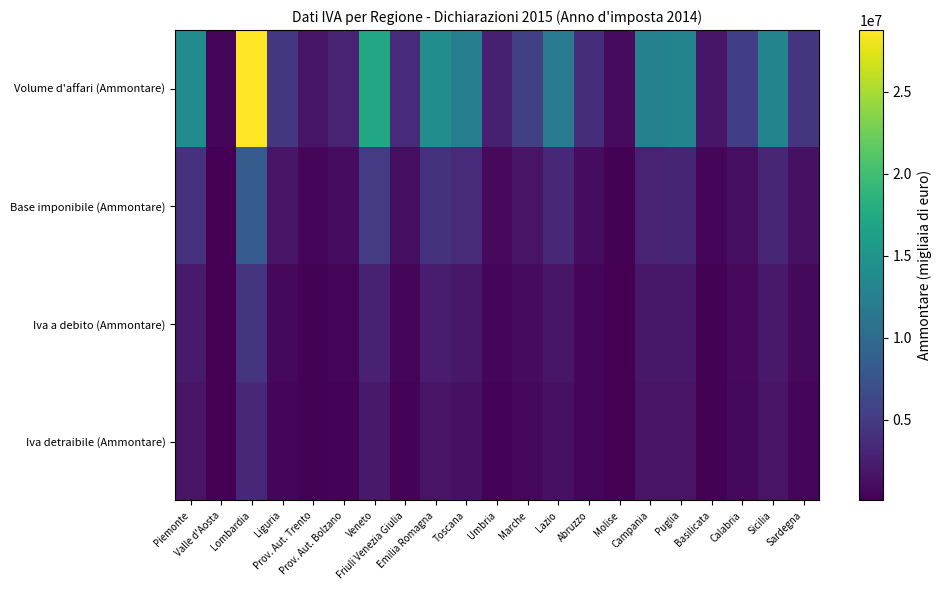

Reading left to right, what are all the values shown in this chart?

Volume d'affari (Ammontare): Piemonte=13881123	Valle d'Aosta=503267	Lombardia=28772178	Liguria=4686253	Prov. Aut. Trento=1741974	Prov. Aut. Bolzano=2822093	Veneto=17172156	Friuli Venezia Giulia=3546432	Emilia Romagna=14082615	Toscana=12317198	Umbria=2554900	Marche=5508945	Lazio=12005251	Abruzzo=3853037	Molise=929651	Campania=12724030	Puglia=13065325	Basilicata=1825743	Calabria=5343044	Sicilia=13051603	Sardegna=4531155
Base imponibile (Ammontare): Piemonte=4204100	Valle d'Aosta=163906	Lombardia=8429175	Liguria=1582201	Prov. Aut. Trento=581532	Prov. Aut. Bolzano=1012681	Veneto=5036067	Friuli Venezia Giulia=1155803	Emilia Romagna=4258875	Toscana=3558430	Umbria=742964	Marche=1554501	Lazio=3377137	Abruzzo=1044197	Molise=234085	Campania=2763600	Puglia=3062401	Basilicata=436193	Calabria=1130019	Sicilia=3167387	Sardegna=1345995
Iva a debito (Ammontare): Piemonte=2129309	Valle d'Aosta=77324	Lombardia=4499197	Liguria=692346	Prov. Aut. Trento=274781	Prov. Aut. Bolzano=440075	Veneto=2666481	Friuli Venezia Giulia=540146	Emilia Romagna=2207669	Toscana=1905210	Umbria=403703	Marche=858228	Lazio=1846559	Abruzzo=588166	Molise=133252	Campania=1937868	Puglia=1938263	Basilicata=277454	Calabria=807960	Sicilia=1973048	Sardegna=690482
Iva detraibile (Ammontare): Piemonte=1558937	Valle d'Aosta=60392	Lombardia=3281120	Liguria=489854	Prov. Aut. Trento=207147	Prov. Aut. Bolzano=341481	Veneto=1975574	Friuli Venezia Giulia=396002	Emilia Romagna=1604462	Toscana=1397637	Umbria=304466	Marche=636177	Lazio=1397552	Abruzzo=462213	Molise=110531	Campania=1595632	Puglia=1584654	Basilicata=228422	Calabria=695806	Sicilia=1605341	Sardegna=529452